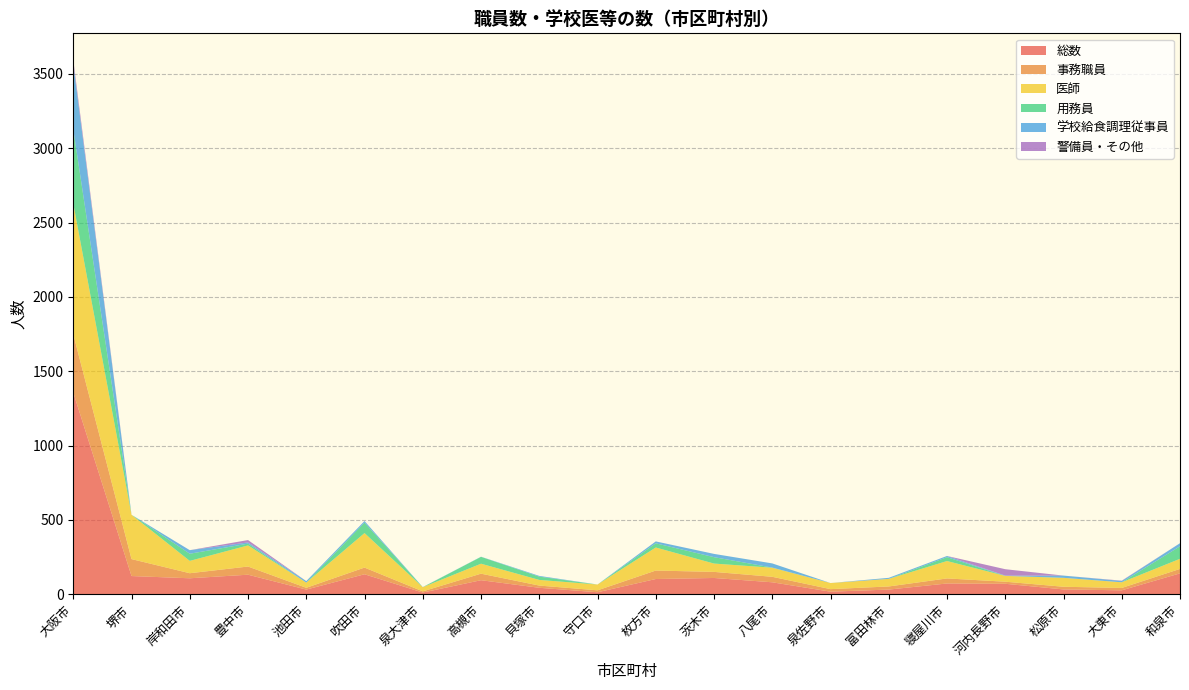

Reading left to right, extract all data points from this chart.

総数: 1357	123	108	132	32	135	12	95	44	14	103	110	81	18	32	73	71	33	27	141
事務職員: 392	114	34	55	12	45	8	44	15	13	57	41	37	17	21	34	14	18	16	30
医師: 879	298	83	142	35	232	28	67	38	39	155	56	61	41	51	117	39	60	38	68
用務員: 499	0	48	12	0	70	0	46	22	0	28	43	1	0	0	26	0	0	0	84
学校給食調理従事員: 440	0	24	8	10	11	1	1	5	0	13	22	28	0	7	8	2	15	9	21
警備員・その他: 26	0	0	16	0	0	0	0	0	0	0	0	0	0	0	0	43	0	2	0